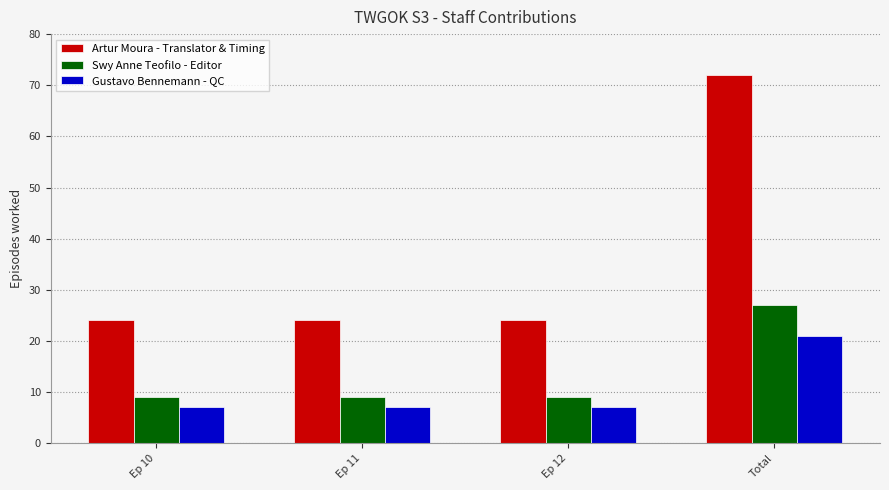

True or false: Artur Moura - Translator & Timing has a value of 24 at Ep 11.

True